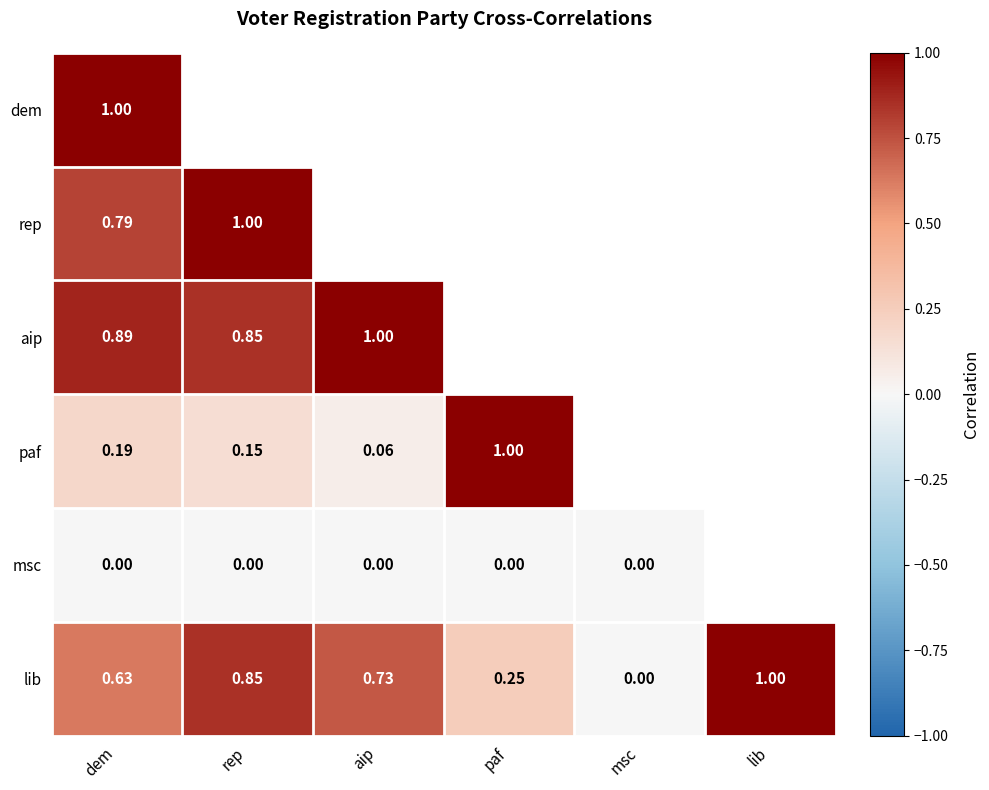

What is the maximum value shown in the chart?

1.0